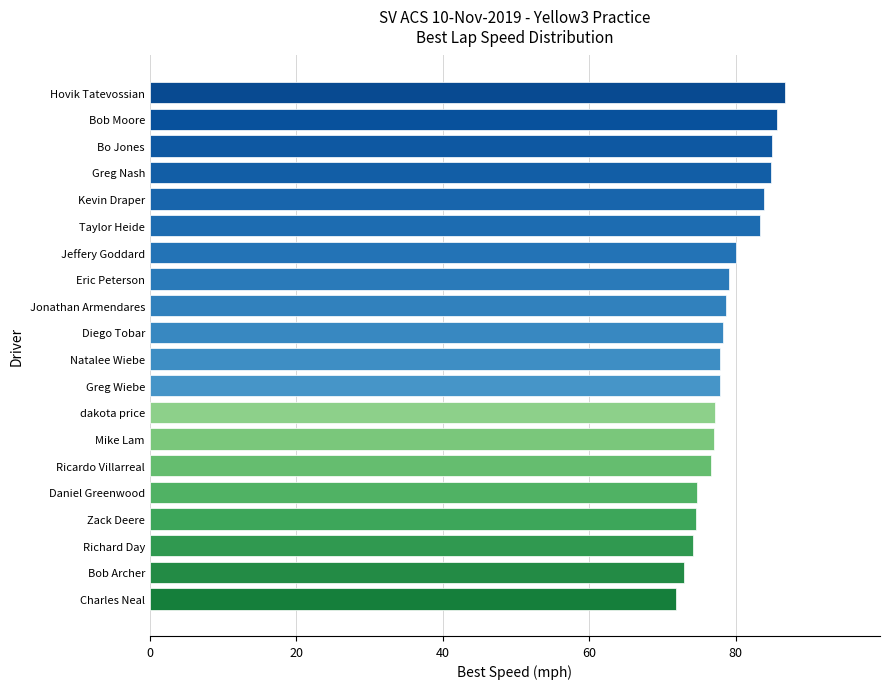

What is the difference between the maximum and minimum values?

14.8